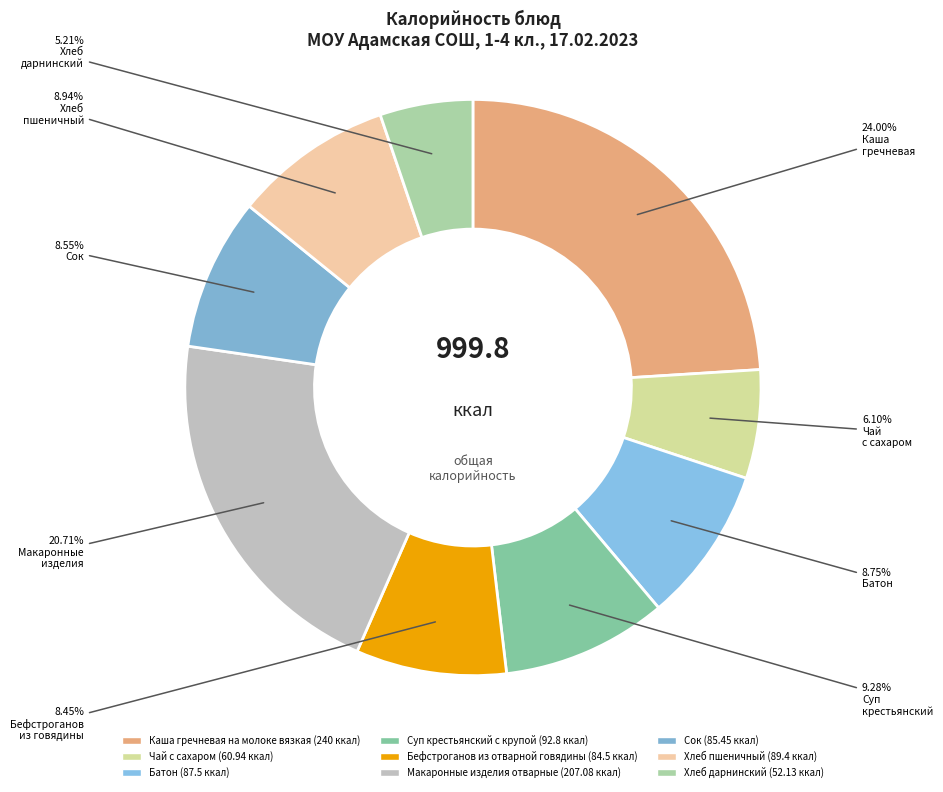

Count the number of slices in the pie.

9